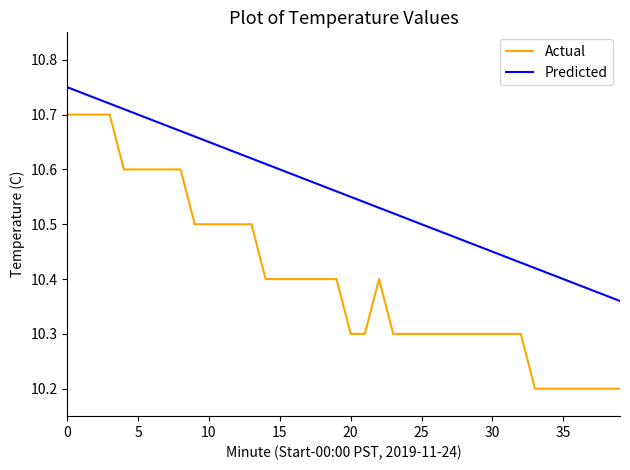

Which series has the largest range (max minus min)?

Actual